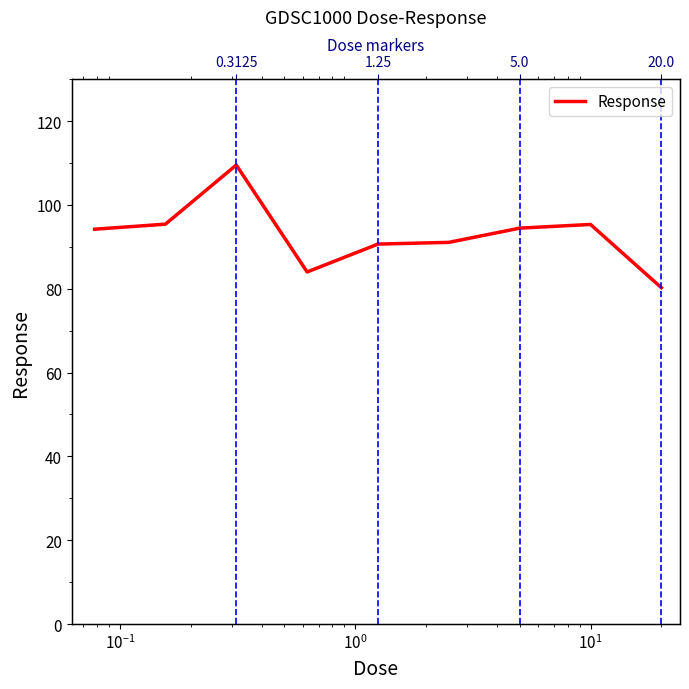

What is the maximum value shown in the chart?

109.5